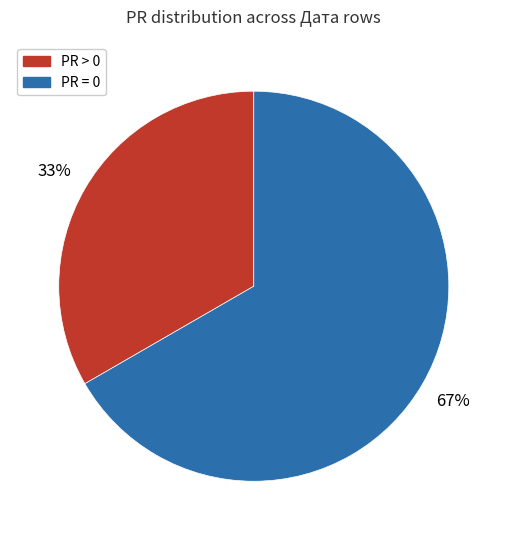

Is there any slice that represents more than half of the pie?

Yes